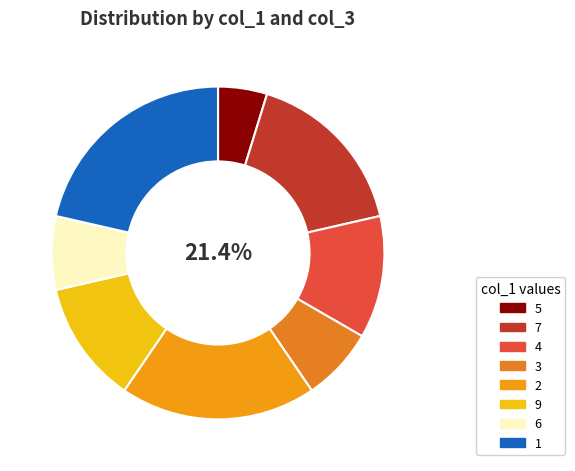

How many segments does this pie chart have?

8